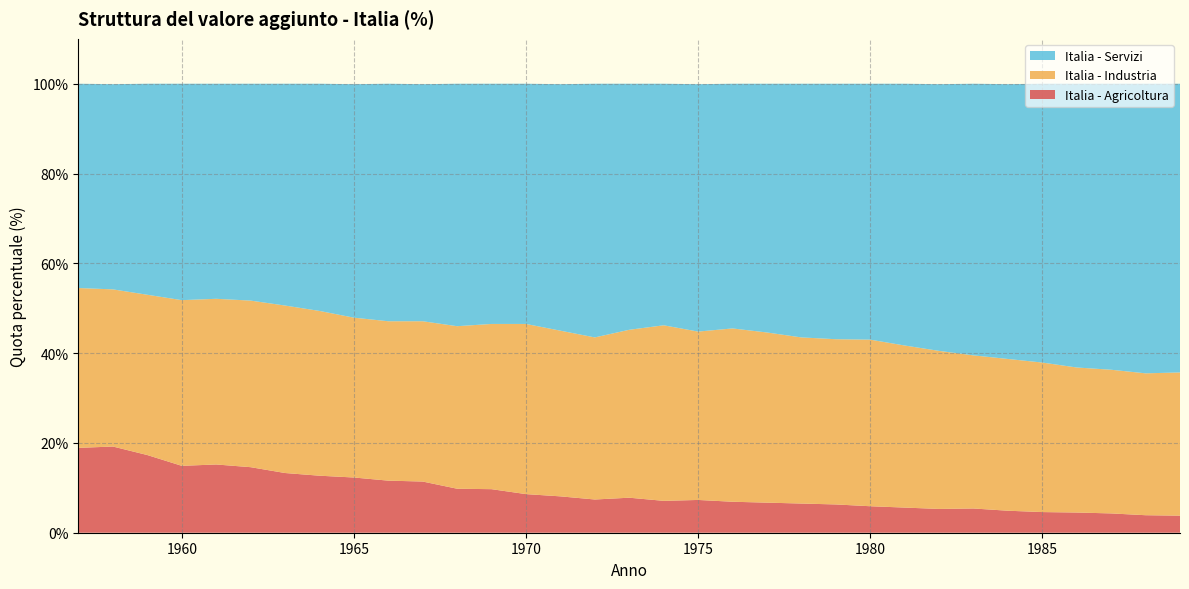

Reading left to right, list all the values displayed in this chart.

Italia - Agricoltura: 1957=18.9	1958=19.2	1959=17.3	1960=14.9	1961=15.2	1962=14.6	1963=13.3	1964=12.7	1965=12.3	1966=11.6	1967=11.4	1968=9.8	1969=9.7	1970=8.6	1971=8.1	1972=7.4	1973=7.8	1974=7.1	1975=7.3	1976=6.9	1977=6.7	1978=6.5	1979=6.3	1980=5.9	1981=5.6	1982=5.3	1983=5.4	1984=4.9	1985=4.6	1986=4.5	1987=4.3	1988=3.9	1989=3.8
Italia - Industria: 1957=35.6	1958=35.0	1959=35.7	1960=36.9	1961=36.9	1962=37.1	1963=37.3	1964=36.7	1965=35.6	1966=35.5	1967=35.7	1968=36.2	1969=36.8	1970=37.9	1971=36.9	1972=36.1	1973=37.4	1974=39.1	1975=37.5	1976=38.6	1977=37.9	1978=37.0	1979=36.8	1980=37.1	1981=36.1	1982=35.2	1983=34.1	1984=33.8	1985=33.3	1986=32.3	1987=32.0	1988=31.6	1989=31.9
Italia - Servizi: 1957=45.5	1958=45.7	1959=47.0	1960=48.2	1961=47.9	1962=48.3	1963=49.4	1964=50.6	1965=52.0	1966=52.9	1967=52.8	1968=54.0	1969=53.5	1970=53.5	1971=54.9	1972=56.5	1973=54.8	1974=53.8	1975=55.1	1976=54.5	1977=55.4	1978=56.5	1979=56.9	1980=57.0	1981=58.3	1982=59.4	1983=60.5	1984=61.2	1985=62.1	1986=63.2	1987=63.7	1988=64.5	1989=64.3